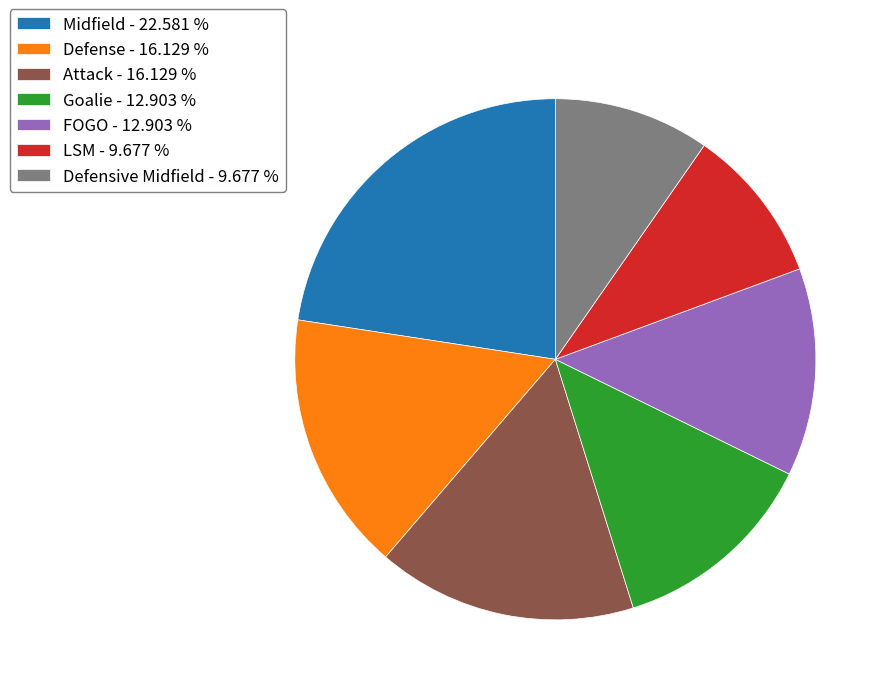

Approximately how many times larger is the value at FOGO - 12.903 % compared to Attack - 16.129 %?

0.8